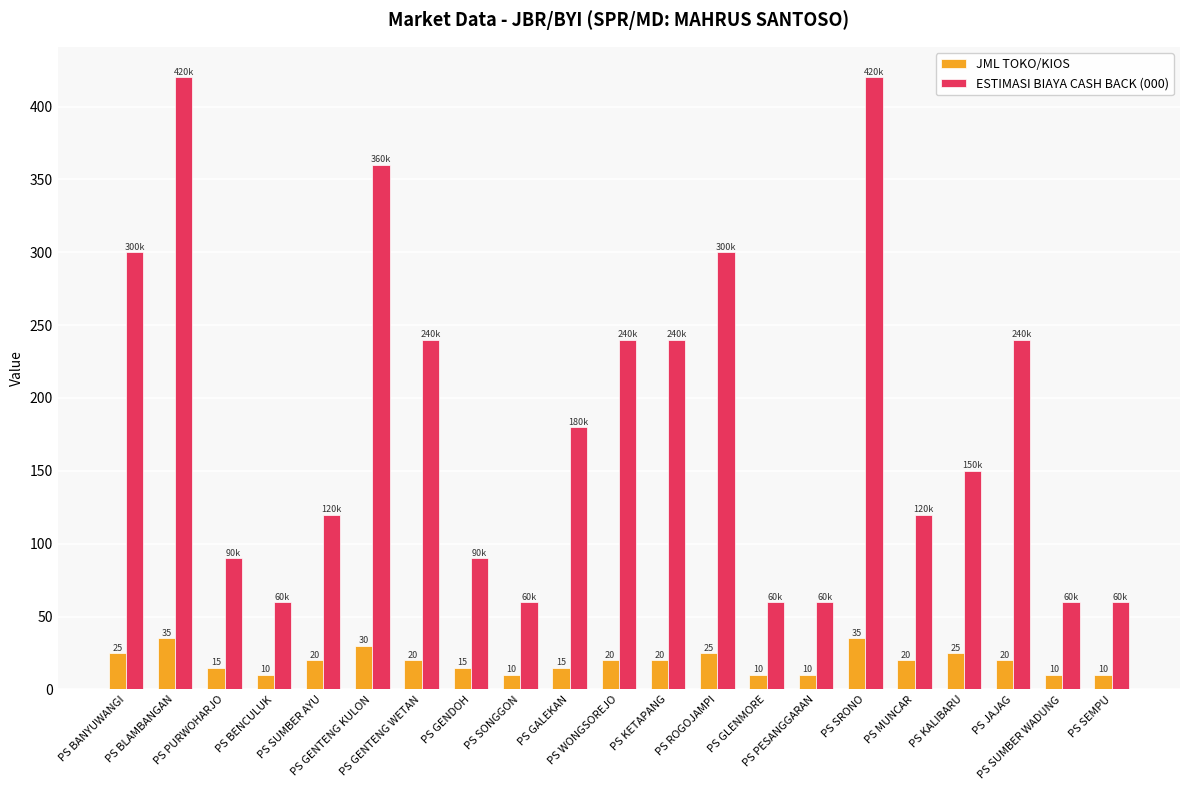

What is the difference between the ESTIMASI BIAYA CASH BACK (000) values at PS PURWOHARJO and PS SRONO?

330